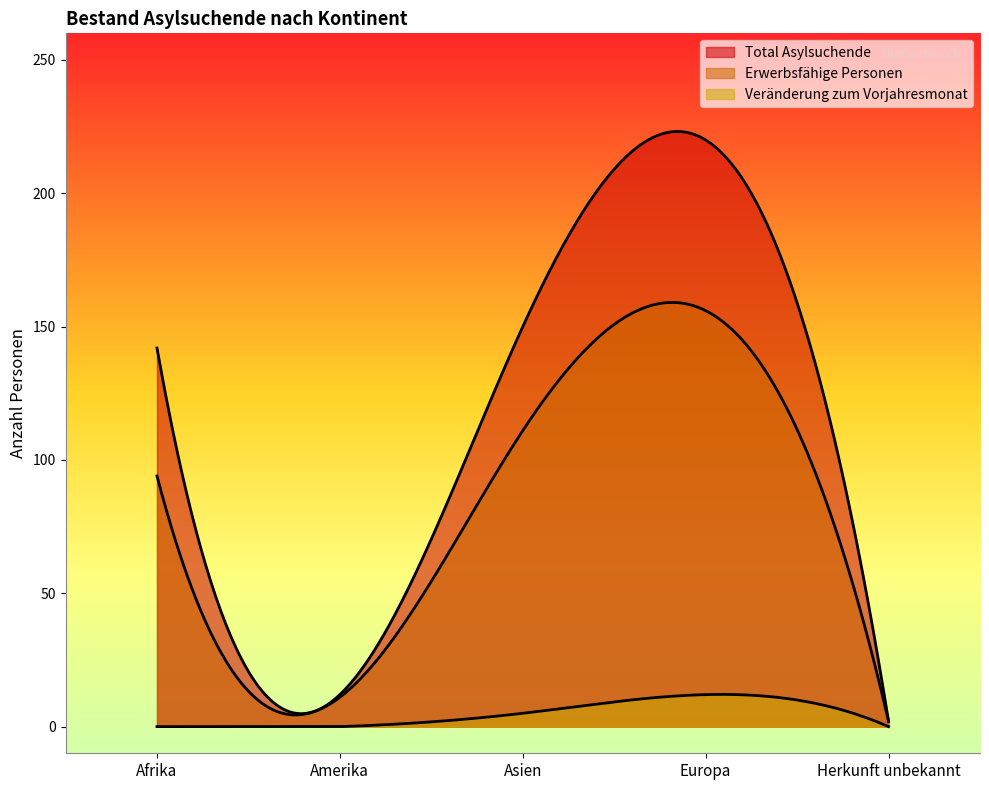

Rank the series at Afrika from highest to lowest value.

Total Asylsuchende, Erwerbsfähige Personen, Veränderung zum Vorjahresmonat